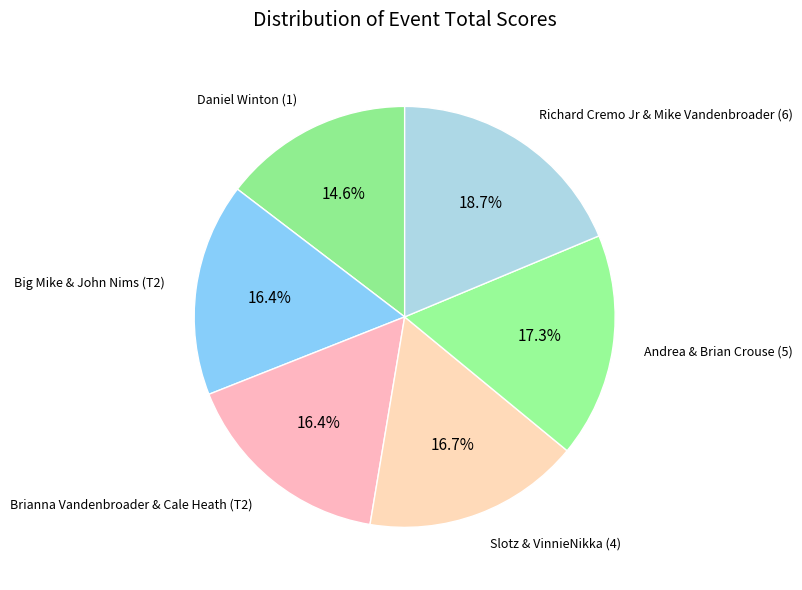

What is the smallest slice in the pie chart?

Daniel Winton (1)